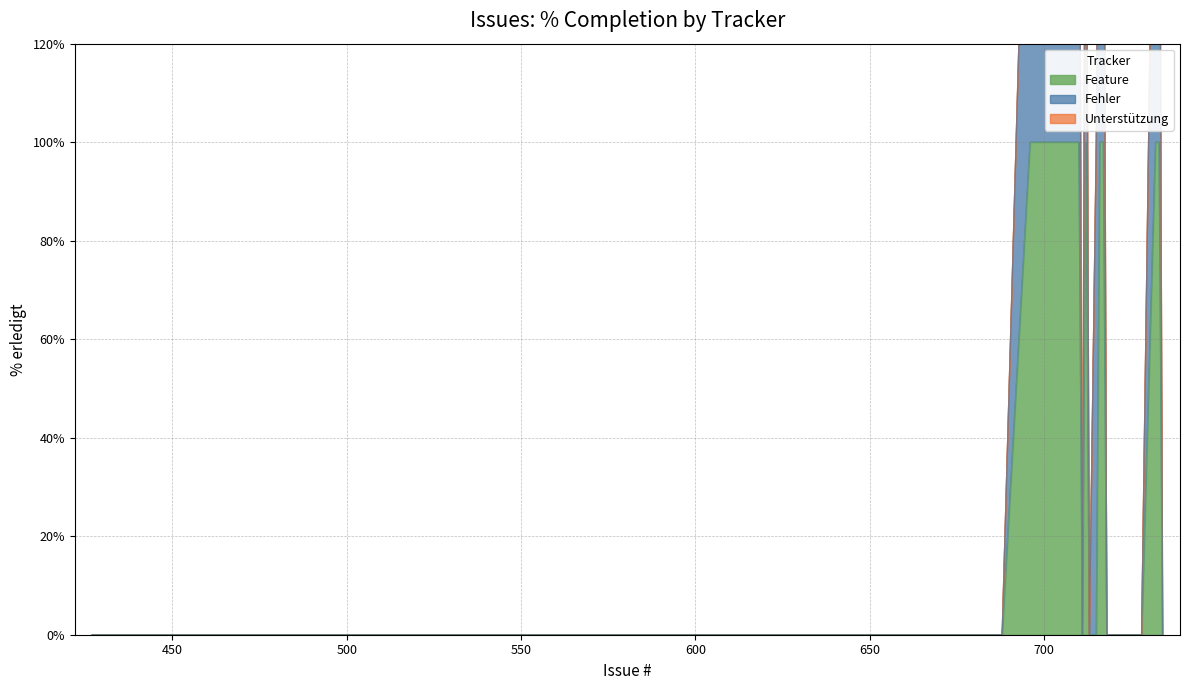

How many lines are shown in the chart?

3